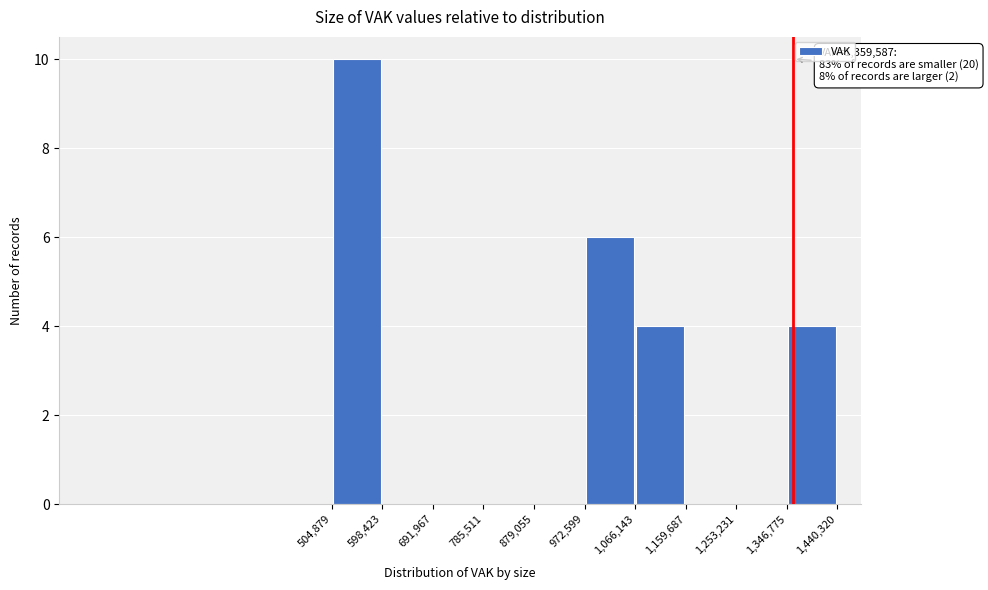

Over which range of the x-axis is the bar tallest?

504,879 to 598,423